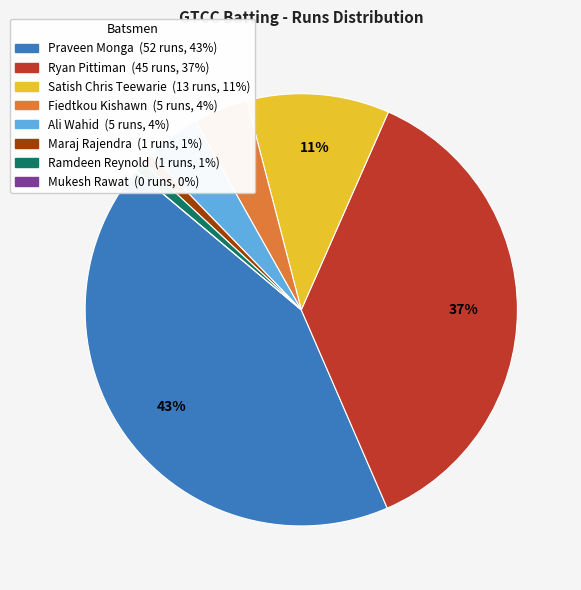

The Ryan Pittiman slice represents 37% of the pie. True or false?

True